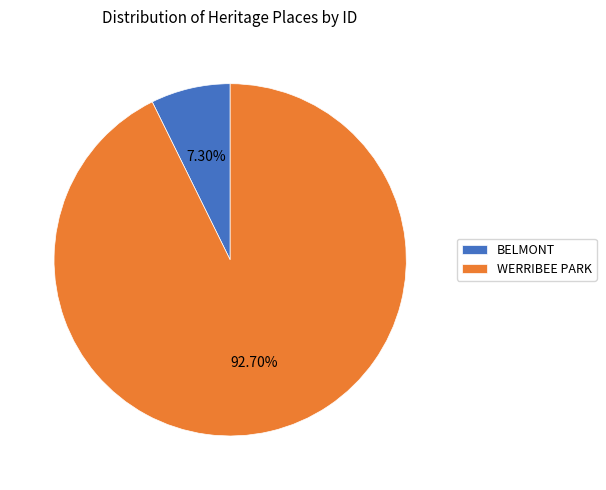

Rank the categories by value from lowest to highest.

BELMONT, WERRIBEE PARK